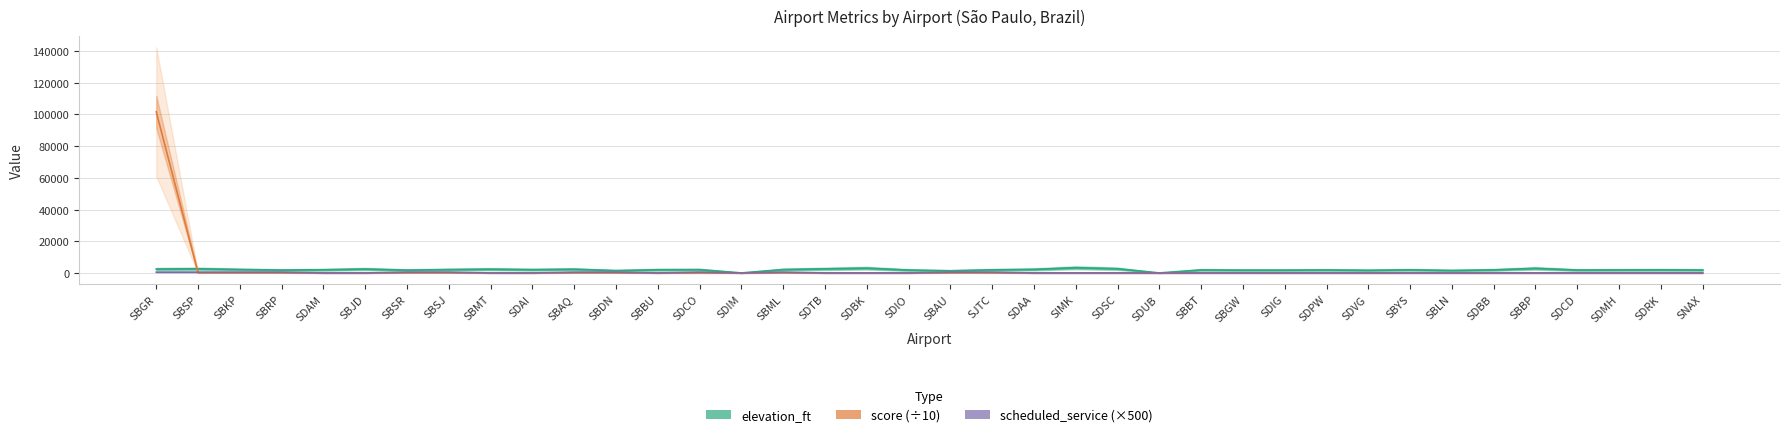

Which series has the largest total across all categories?

score (÷10)